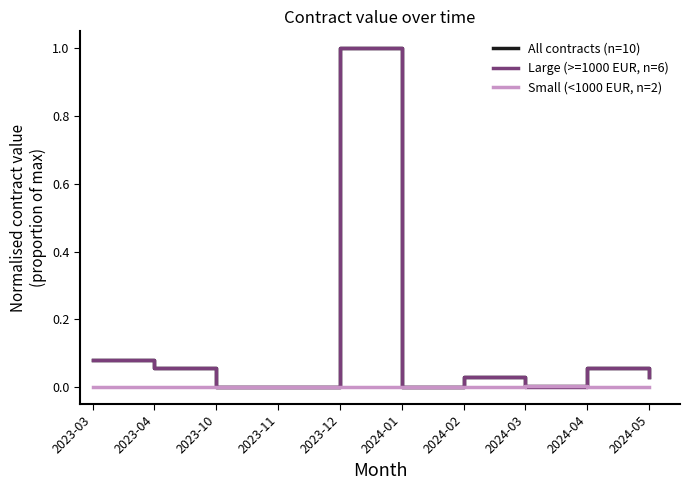

True or false: Large (>=1000 EUR, n=6) has a value of 0.0 at 2024-01.

True